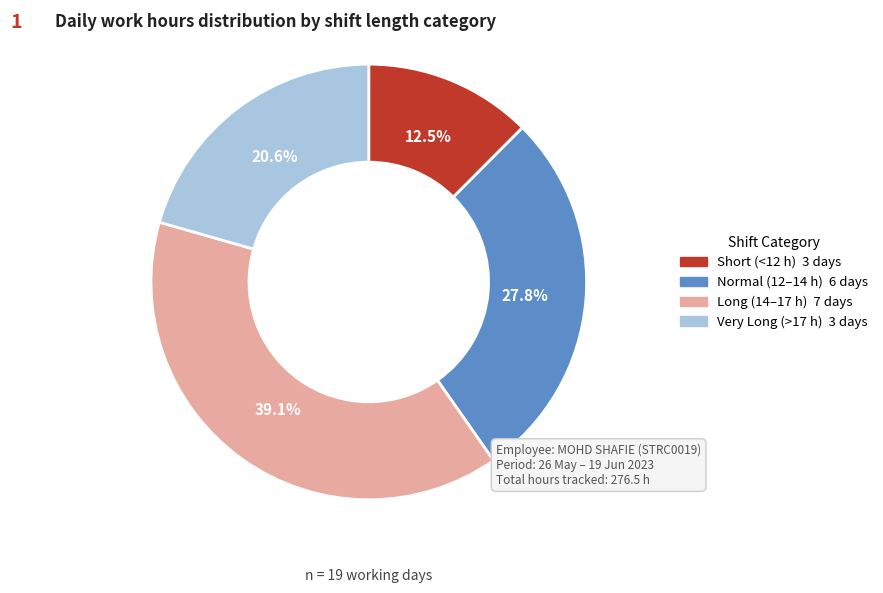

Is there any slice that represents more than half of the pie?

No